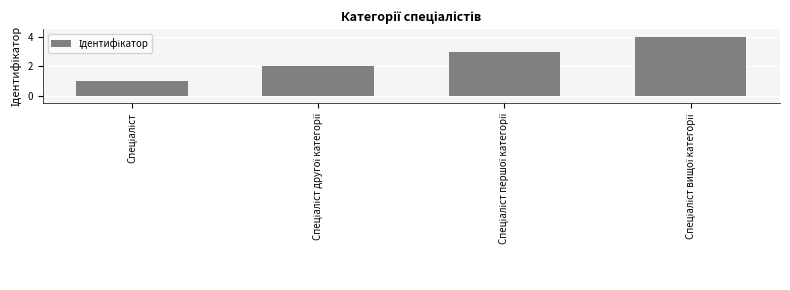

What is the difference between the maximum and minimum values?

3